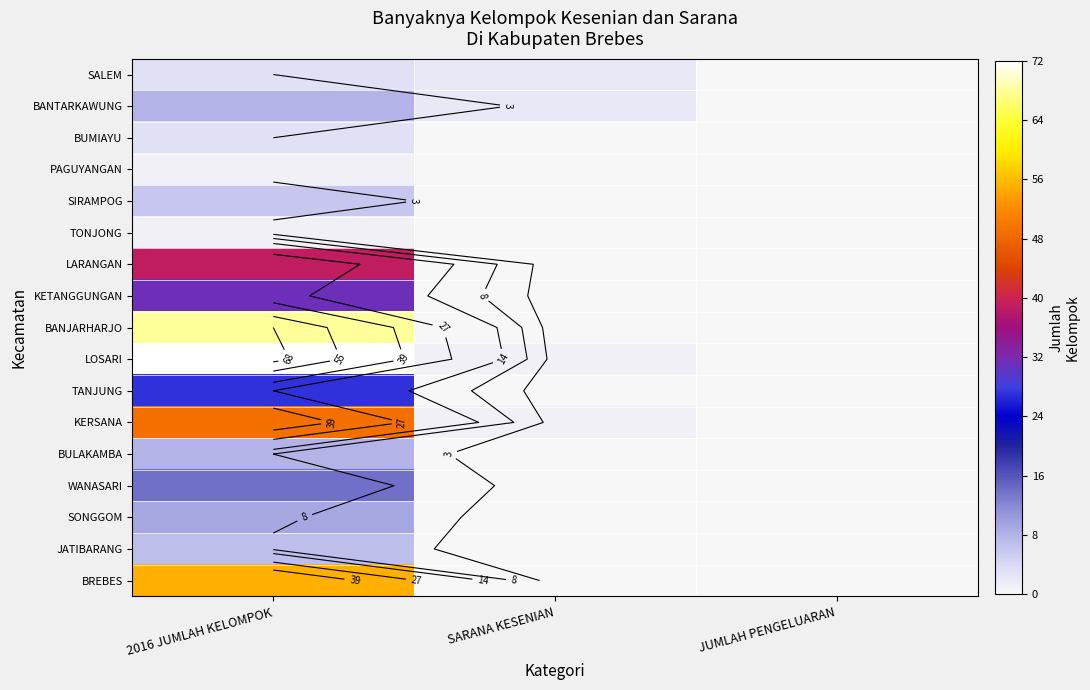

The LOSARI series shows 41 at 2016 JUMLAH KELOMPOK. True or false?

False